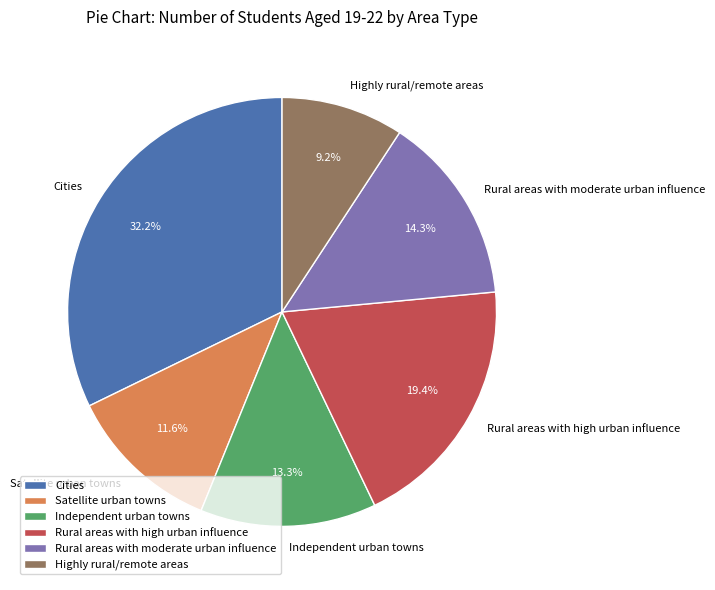

Count the number of slices in the pie.

6